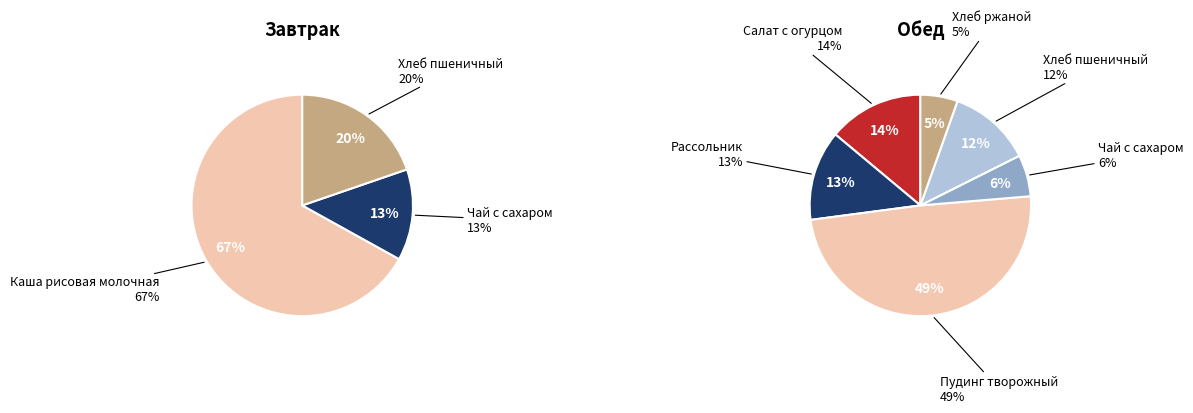

Do Рассольник and Хлеб пшеничный (обед) together represent more than half of the pie?

No